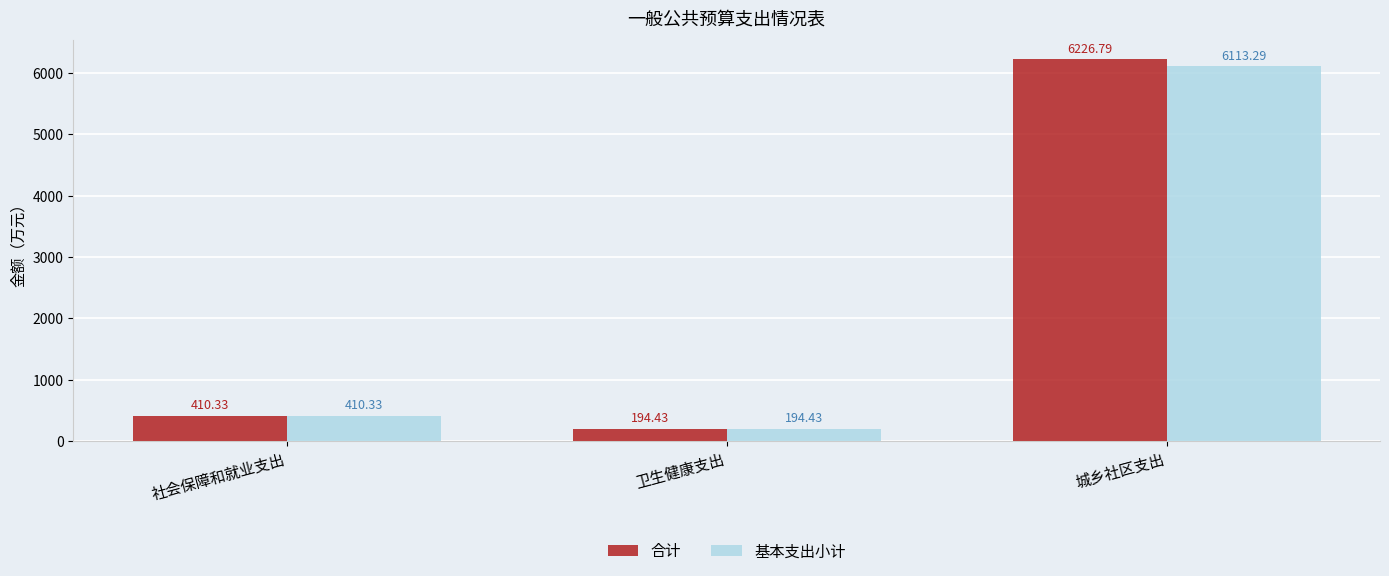

Reading left to right, what are all the values shown in this chart?

合计: 社会保障和就业支出=410.3	卫生健康支出=194.4	城乡社区支出=6226.8
基本支出小计: 社会保障和就业支出=410.3	卫生健康支出=194.4	城乡社区支出=6113.3